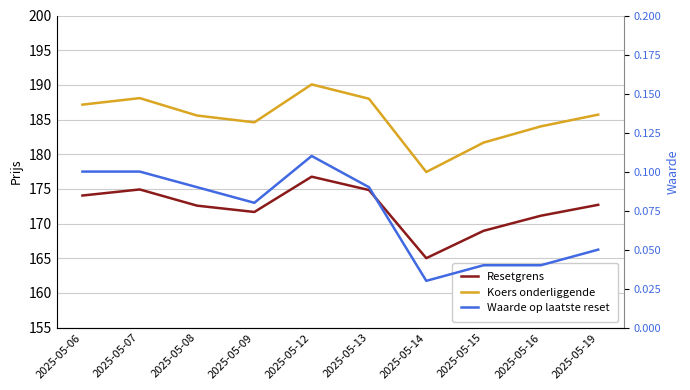

True or false: Resetgrens and Waarde op laatste reset cross at least once.

False